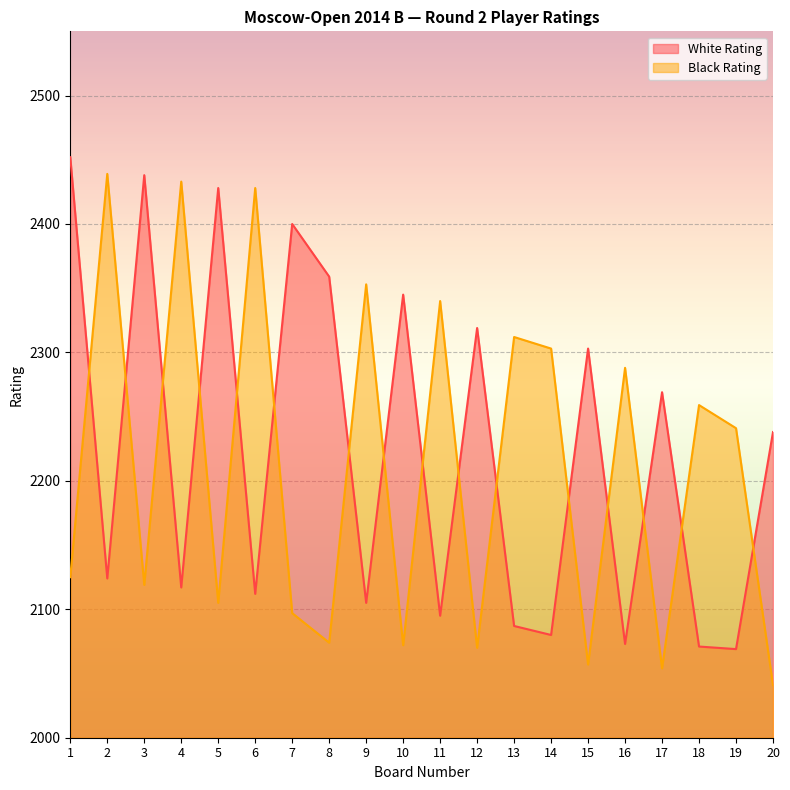

Between 2 and 11, which series saw the biggest shift?

Black Rating